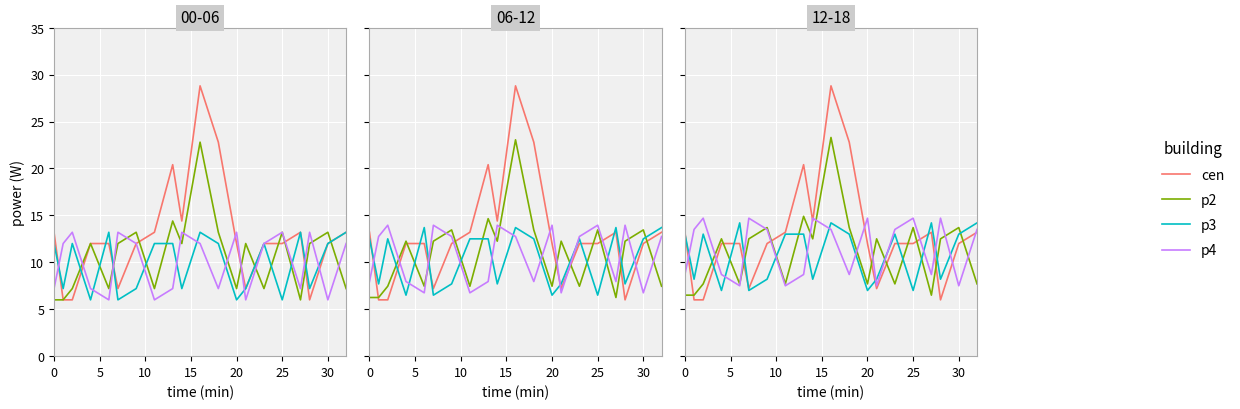

The p4 series shows 9.1 at 14. True or false?

False